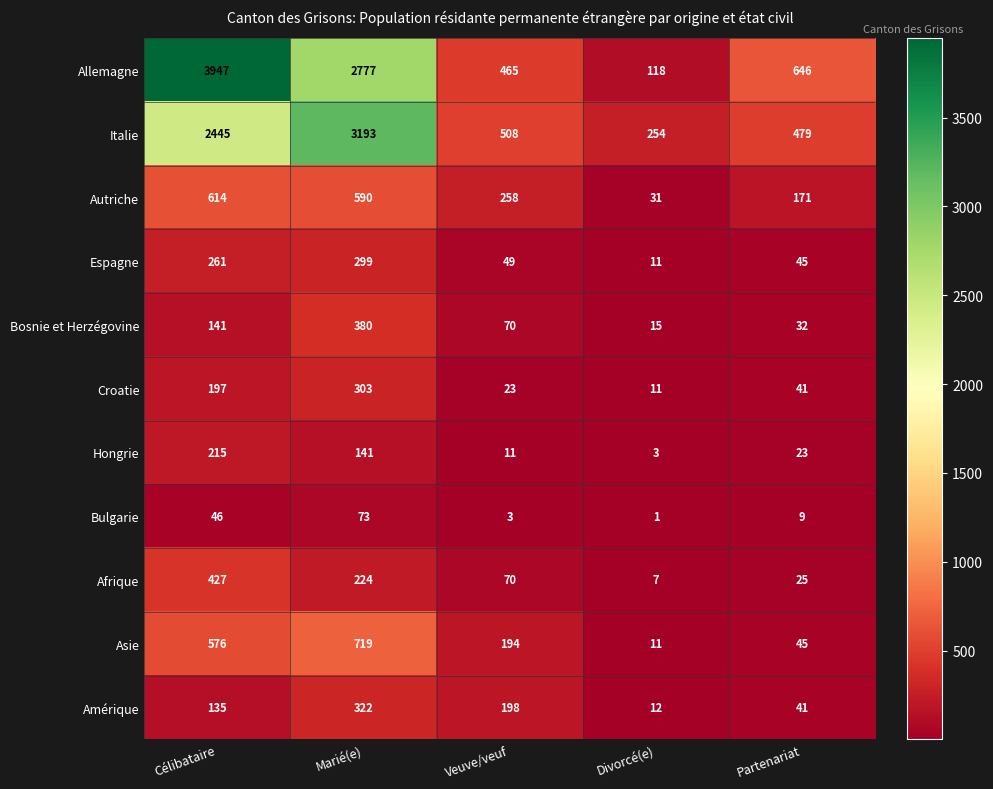

What is the difference between the Bulgarie values at Marié(e) and Célibataire?

27